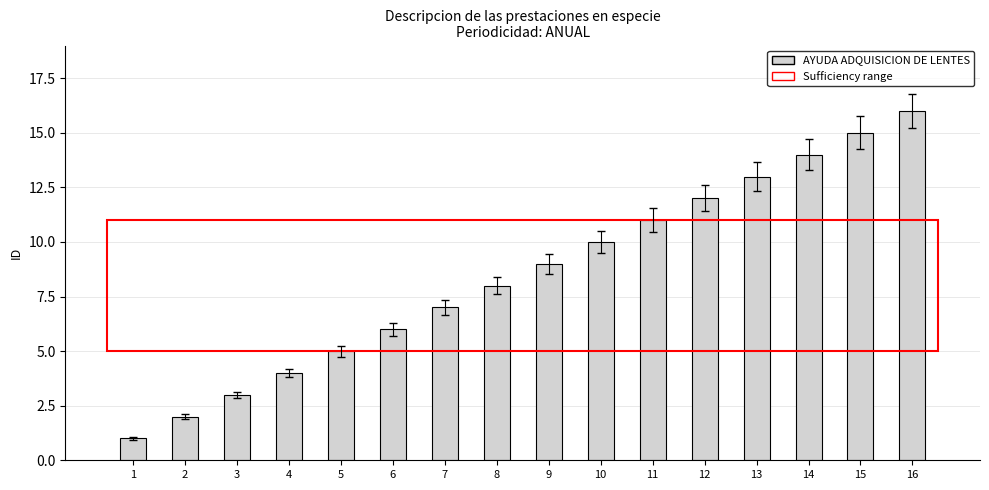

What is the change in value from 5 to 11?

+6